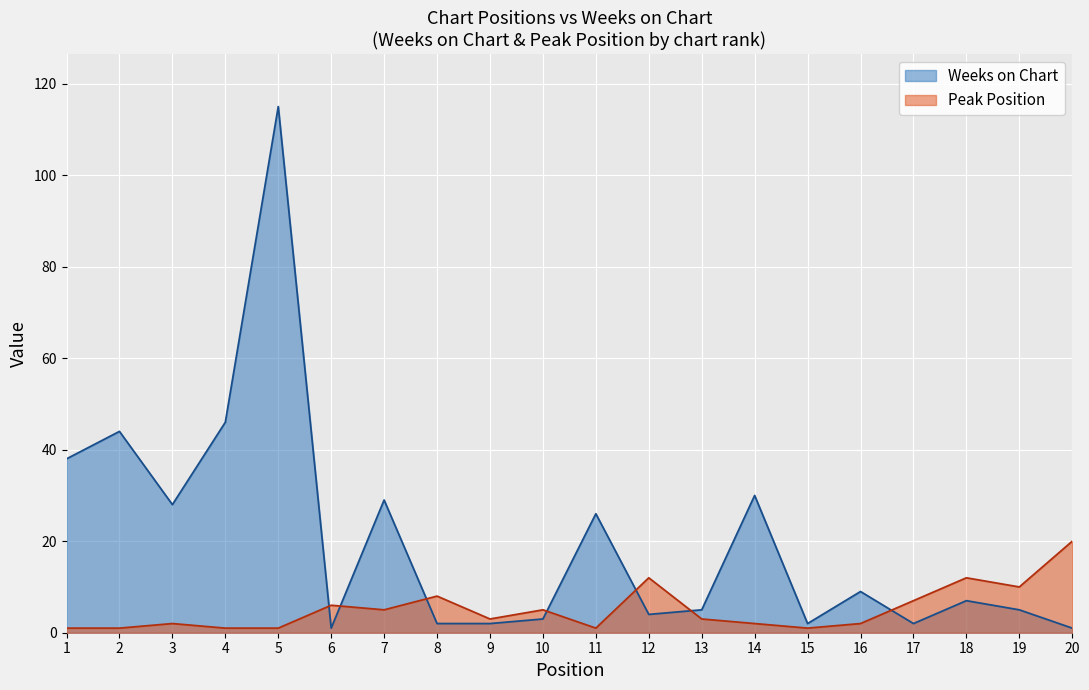

How many data points does each series have?

20